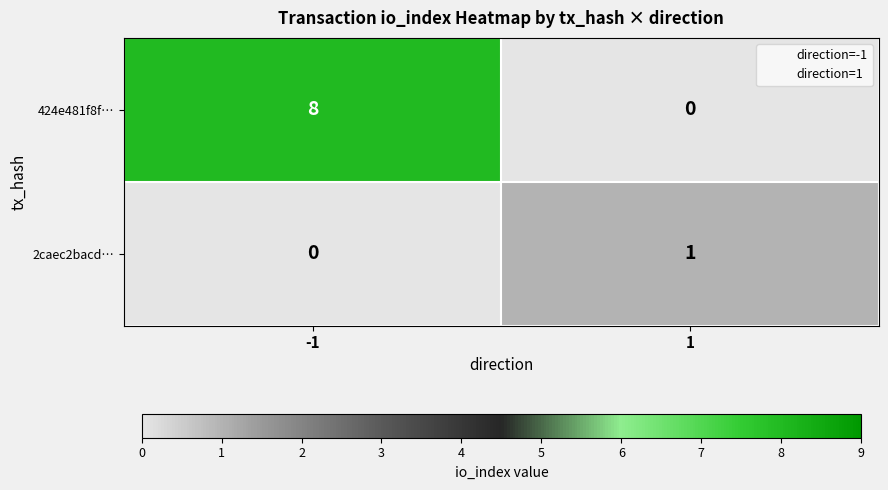

Which series has the largest total across all categories?

424e481f8f…